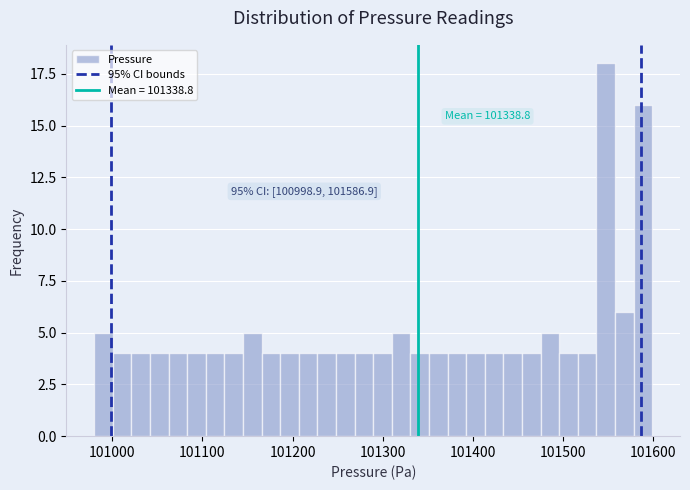

Read against the x-axis, roughly where is the centre of the tallest bar?

101550